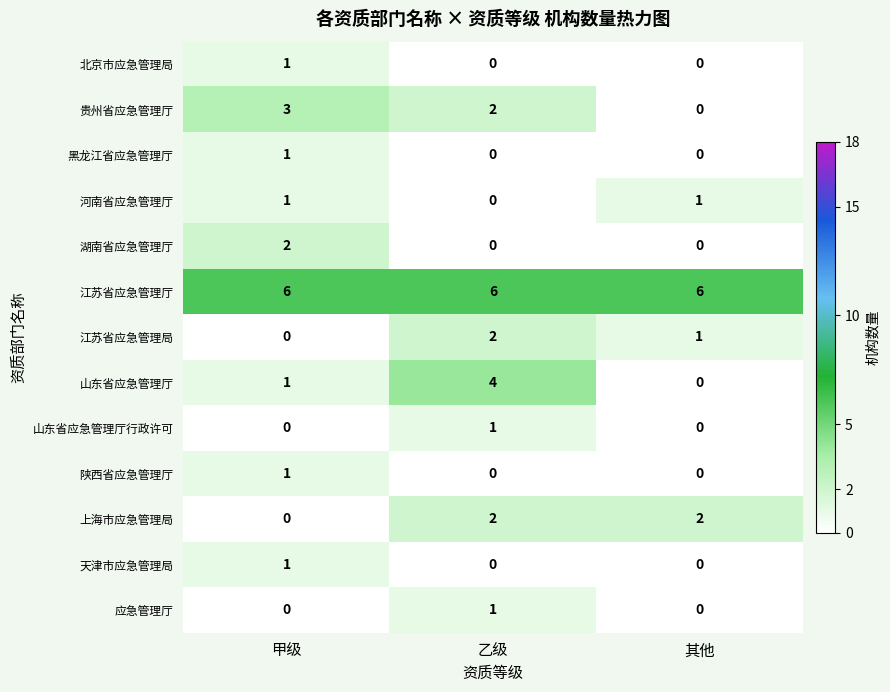

How many data points in 河南省应急管理厅 are less than 1?

1